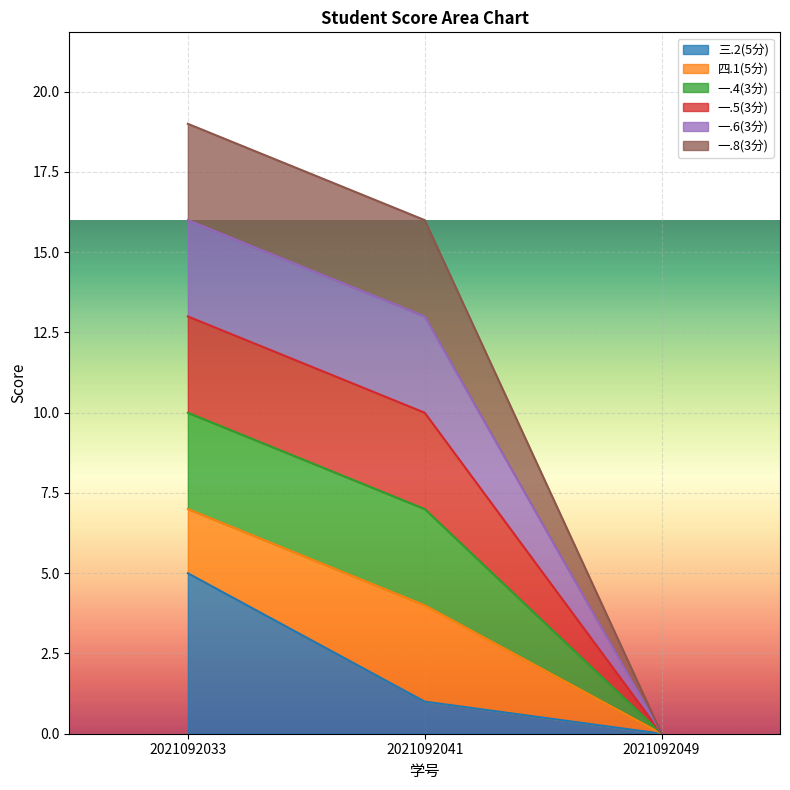

What is the difference between the highest and lowest values at 2021092041?

15